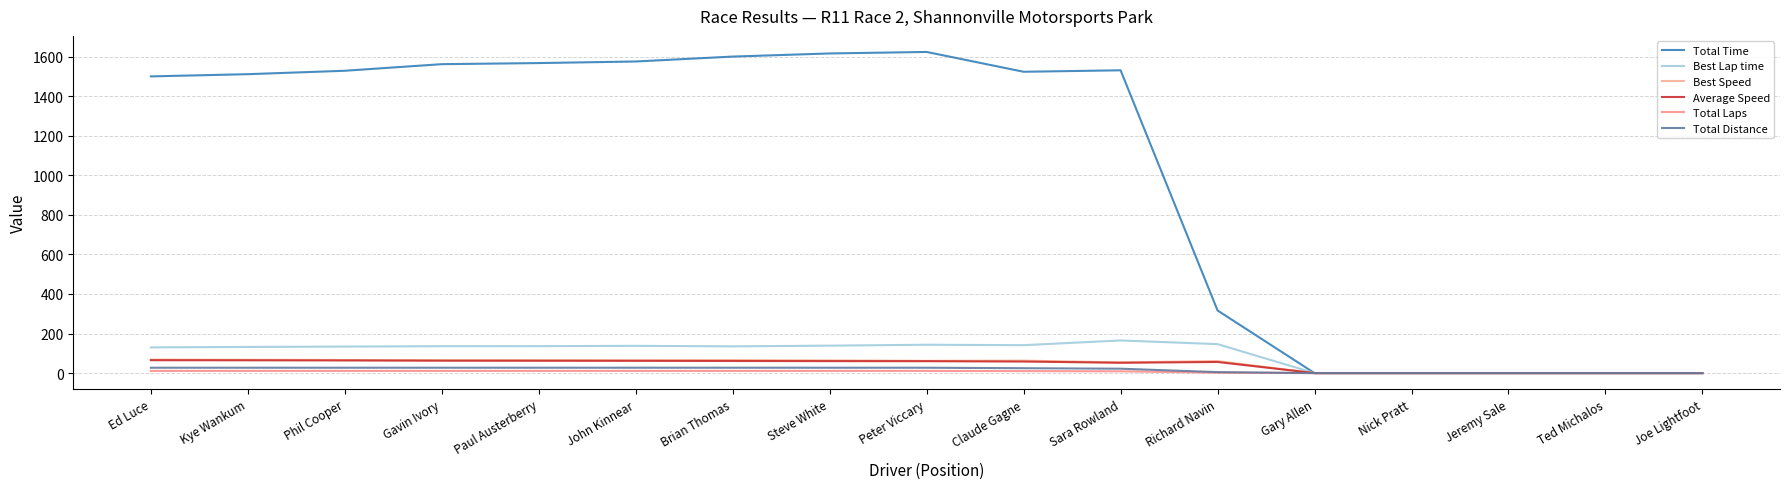

At which category is the sum across all series the highest?

Peter Viccary